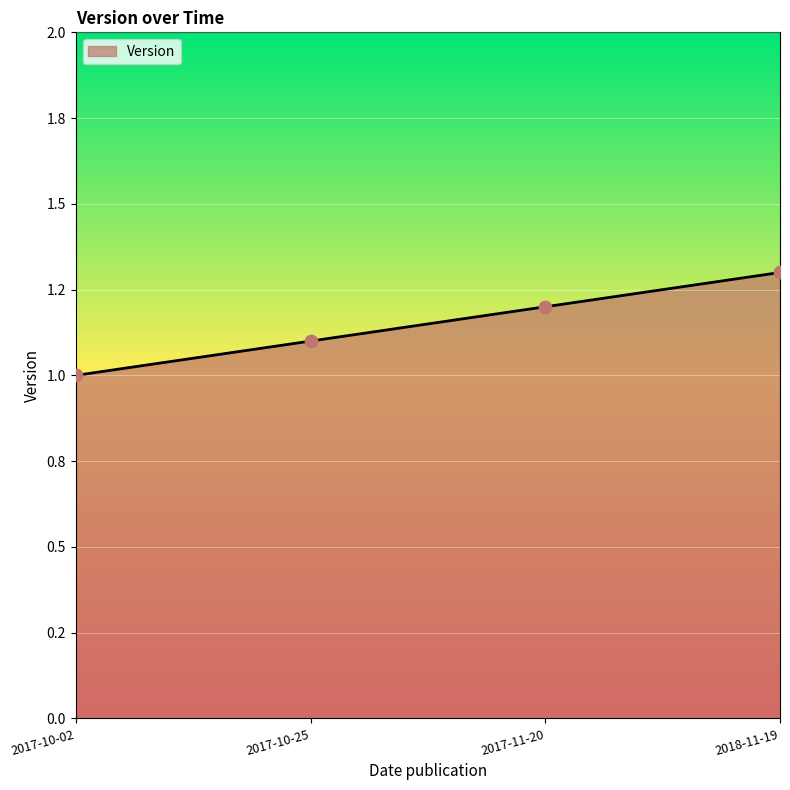

Approximately how many times larger is the value at 2017-10-02 compared to 2017-10-25?

0.9